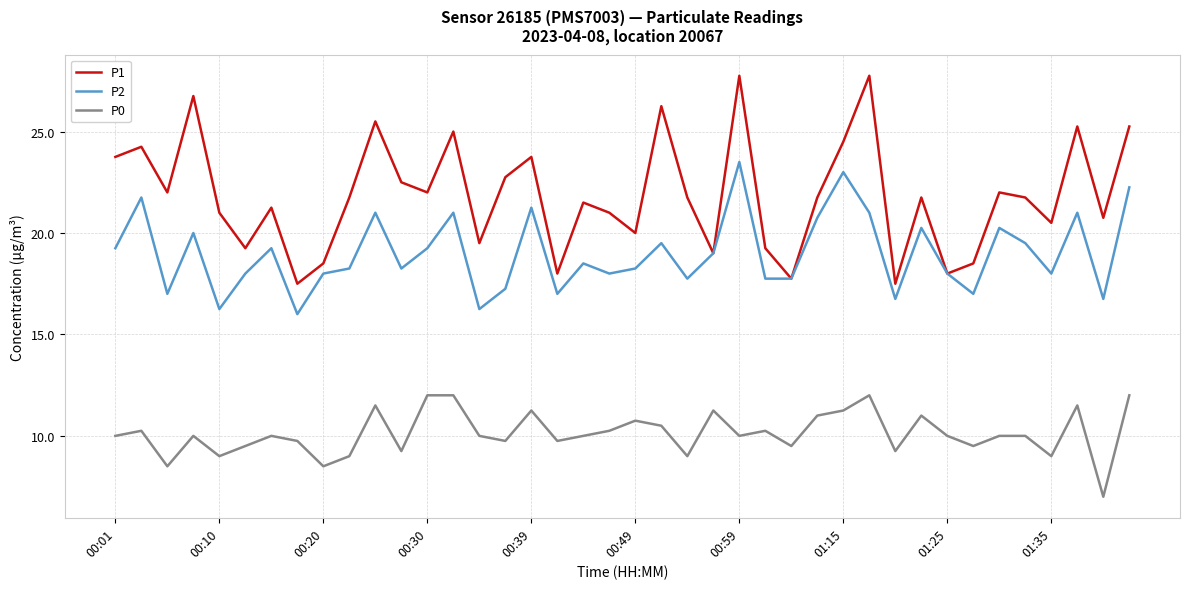

Which series has the widest spread of values?

P1